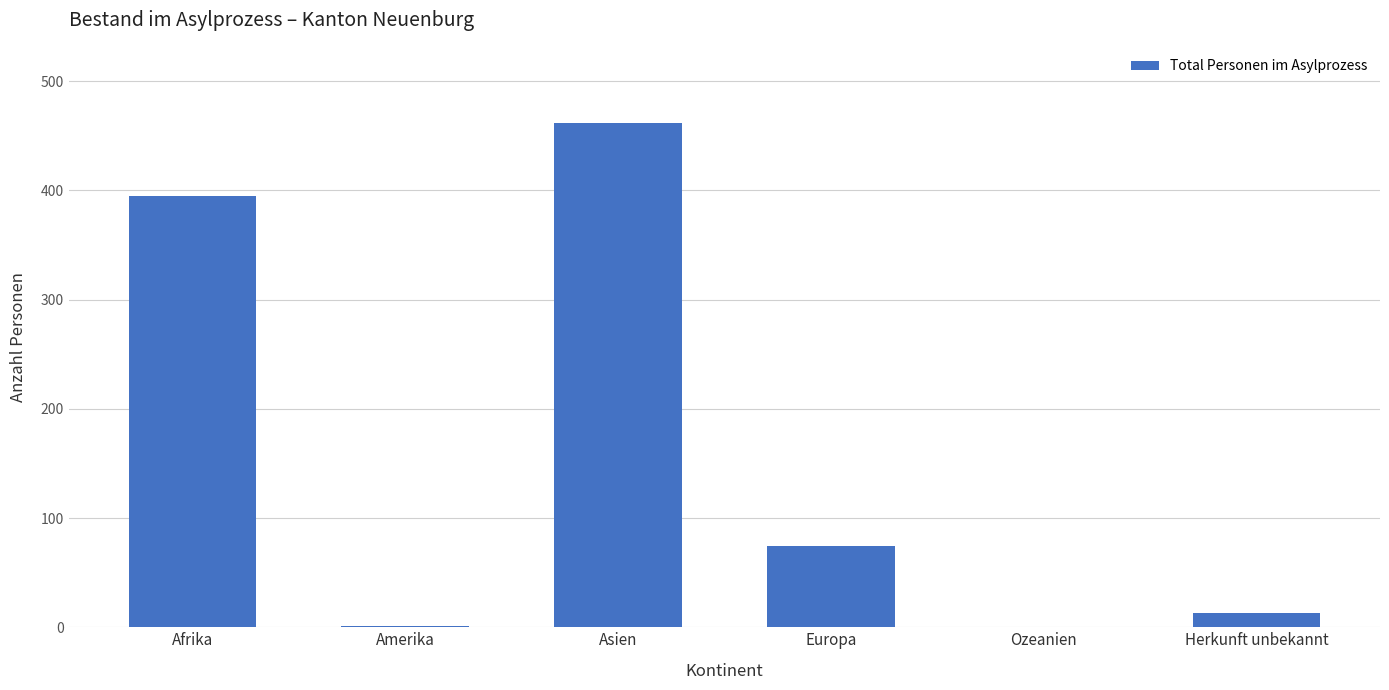

Is it true that the value at Ozeanien is 0?

True